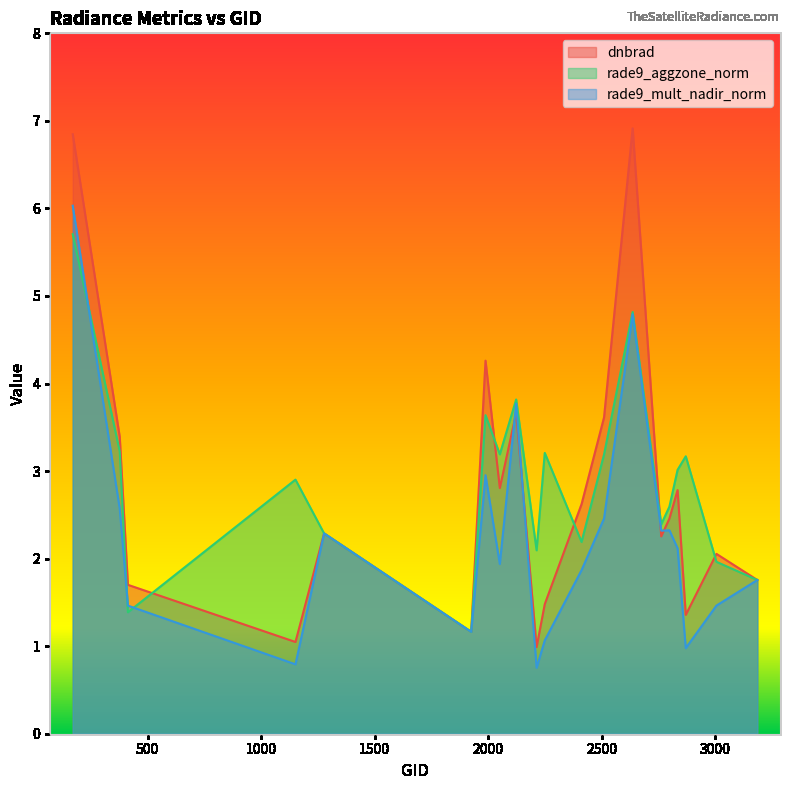

What is the total value across all series at 413?

4.6